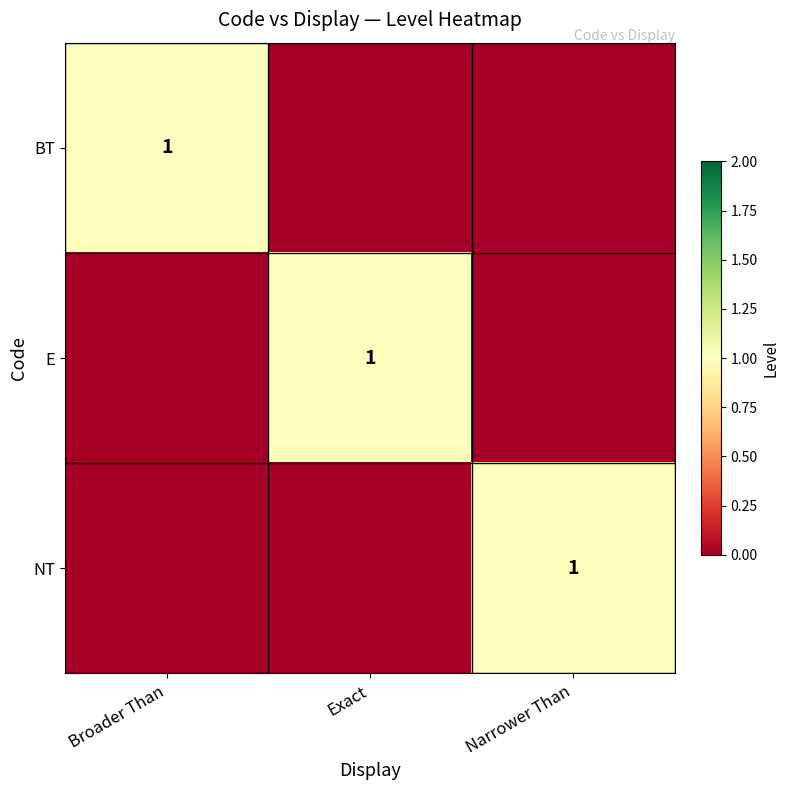

Is it true that NT equals 1 at Narrower Than?

True